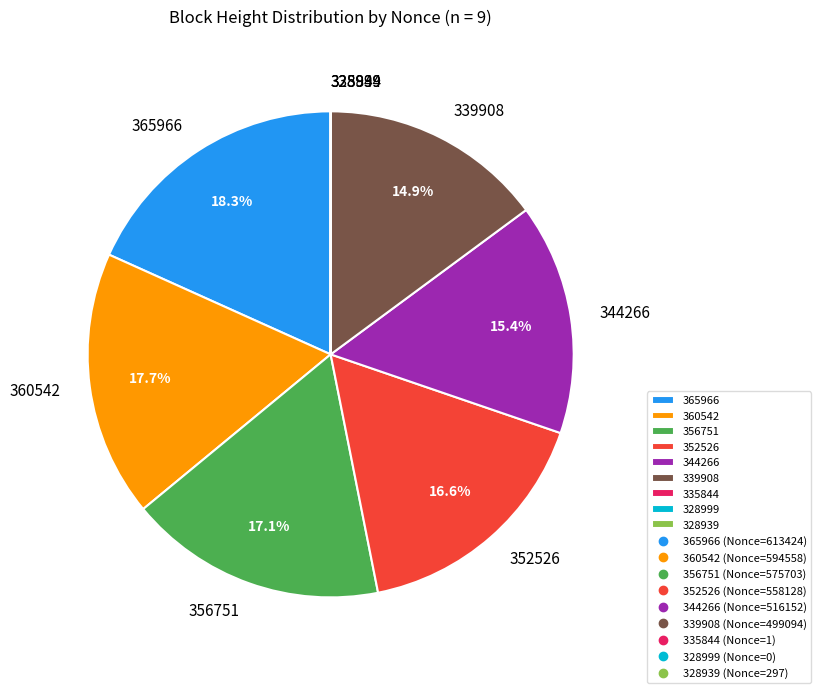

To the nearest percent, what is the combined percentage of 365966 and 344266?

34%